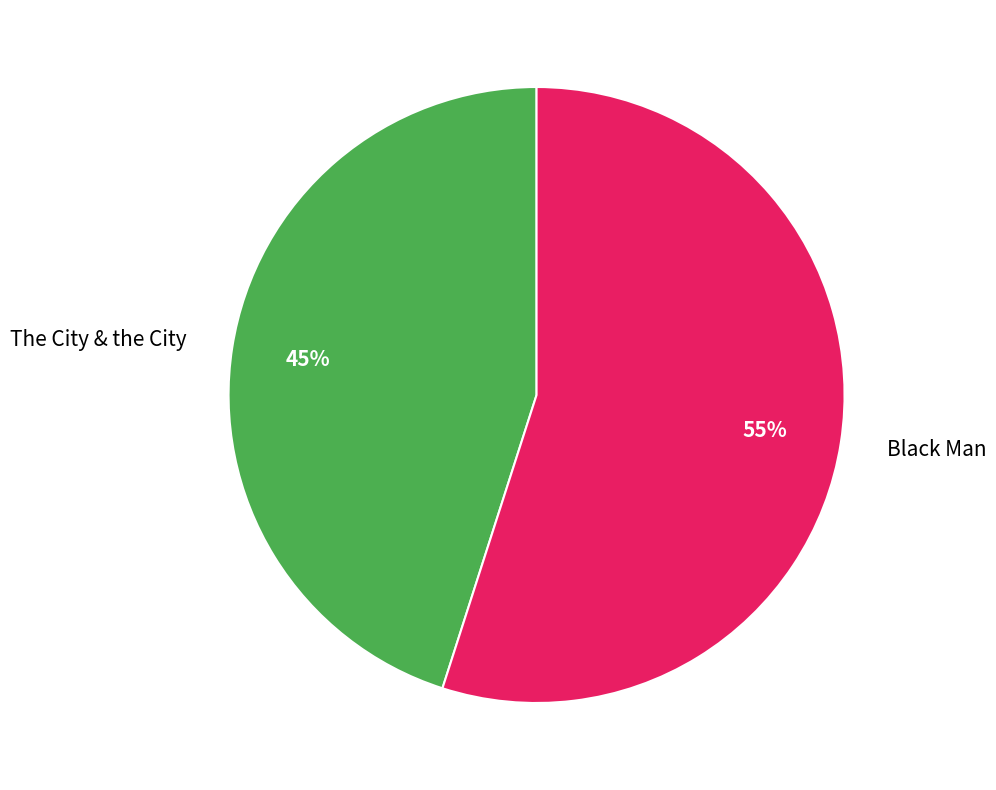

Which category has the smallest portion of the pie?

The City & the City